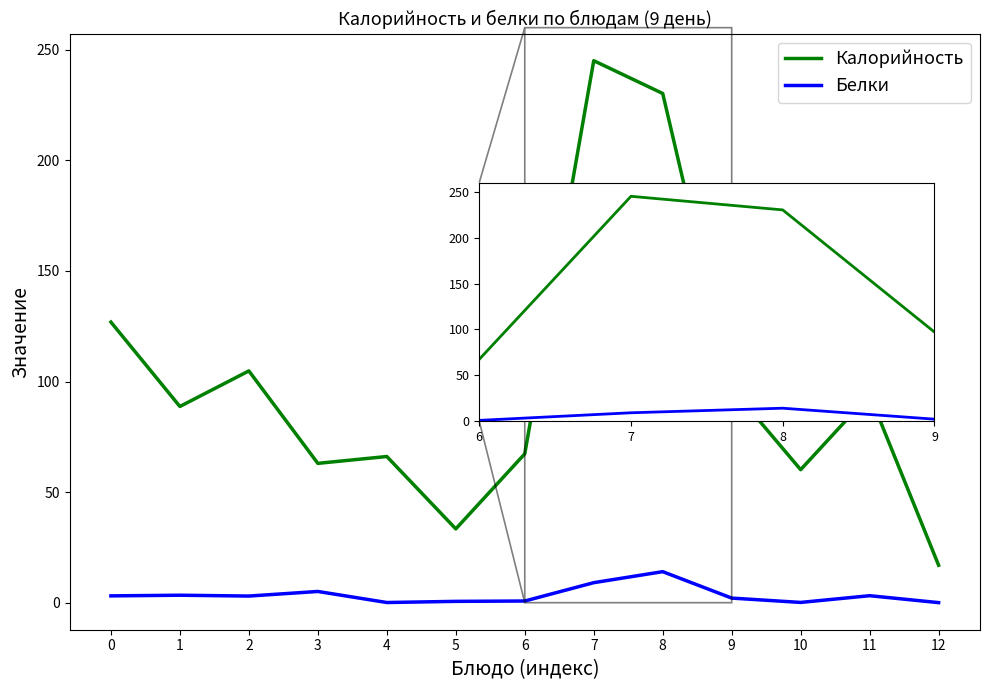

What is the total value across all series at 5?

34.0